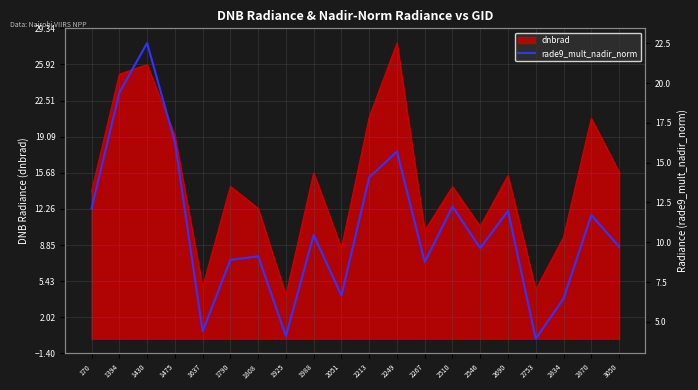

What is the lowest value of the dnbrad series?

4.1